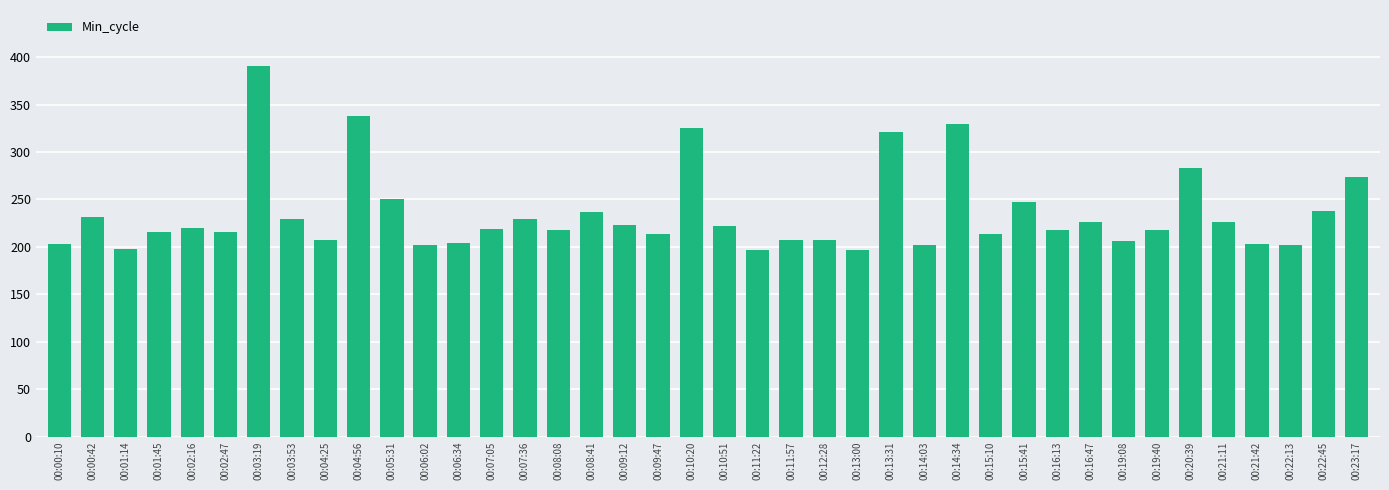

What is the difference between the values at 00:09:12 and 00:16:47?

3